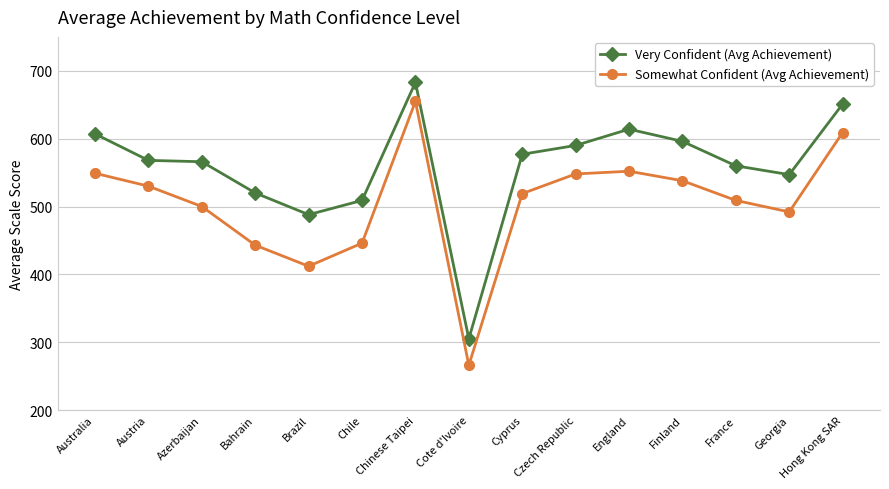

True or false: Very Confident (Avg Achievement) and Somewhat Confident (Avg Achievement) intersect in this chart.

False